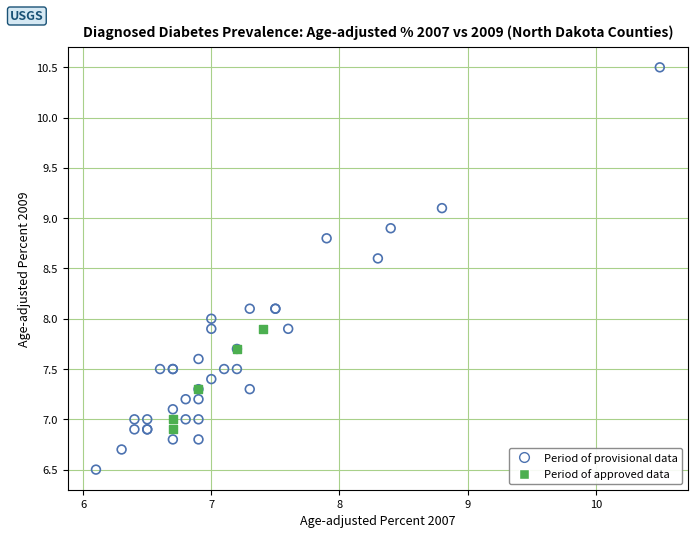

Which series reaches the minimum Y coordinate?

Period of provisional data